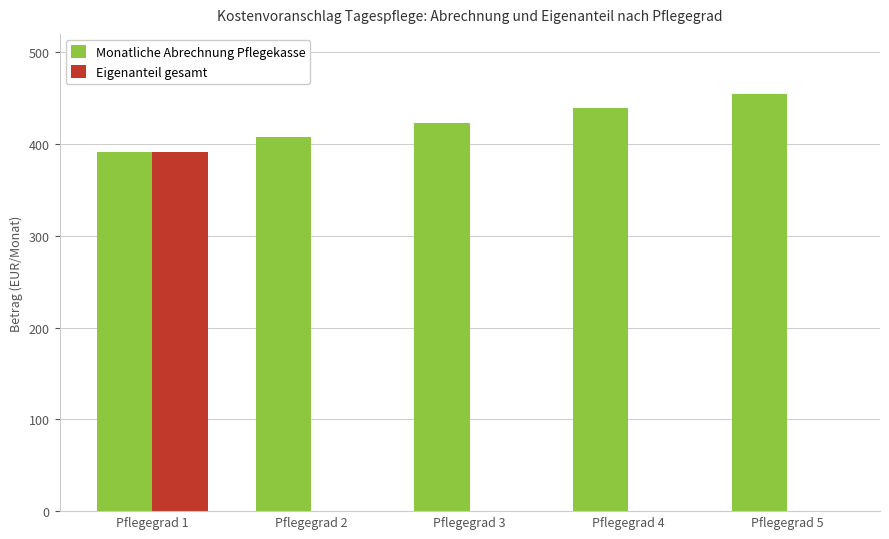

What is the difference between the Monatliche Abrechnung Pflegekasse values at Pflegegrad 2 and Pflegegrad 4?

31.6